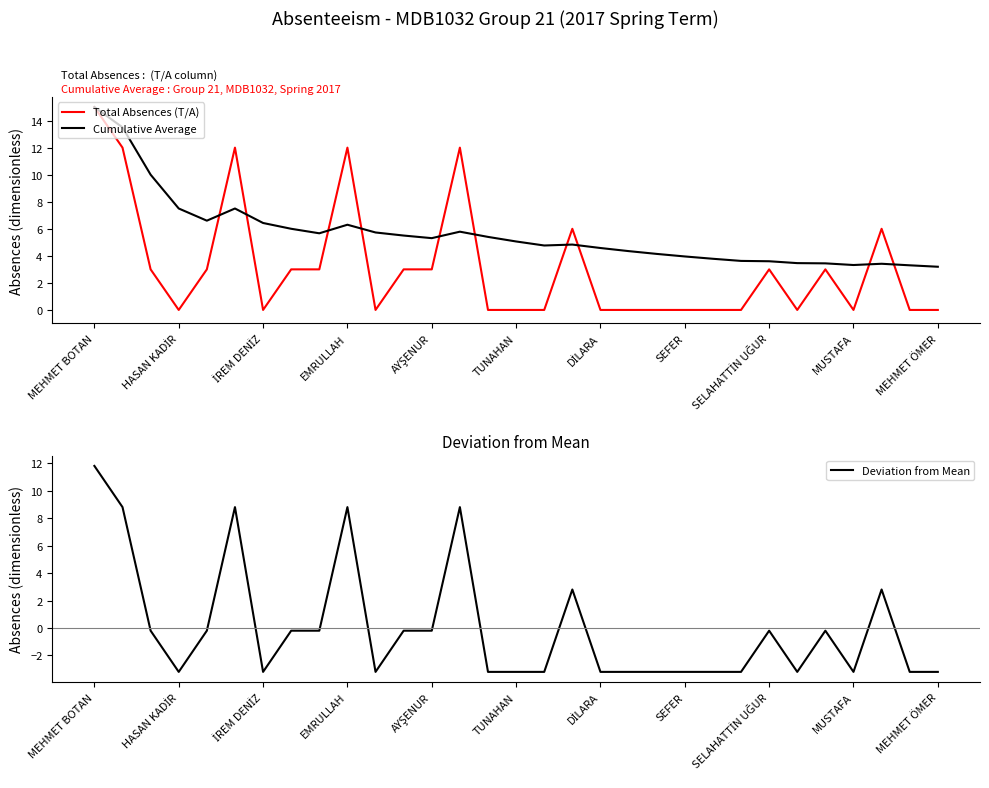

True or false: Deviation from Mean has a value of 4.3 at MUSTAFA.

False